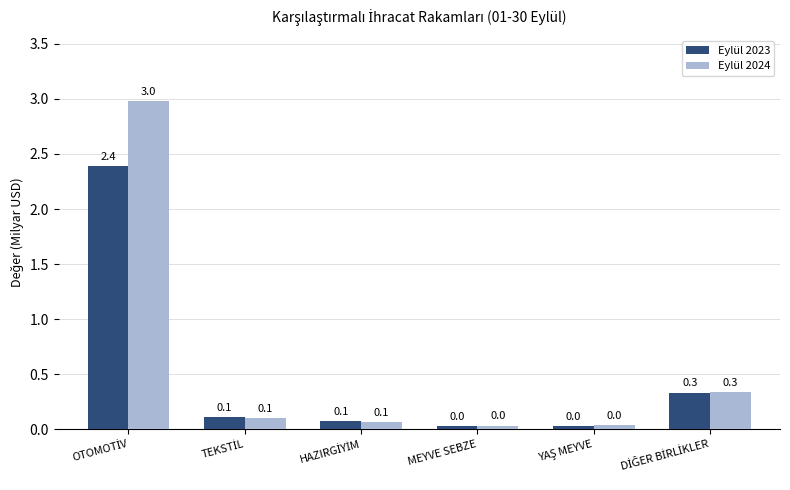

List the series in order of their peak value, lowest first.

Eylül 2023, Eylül 2024